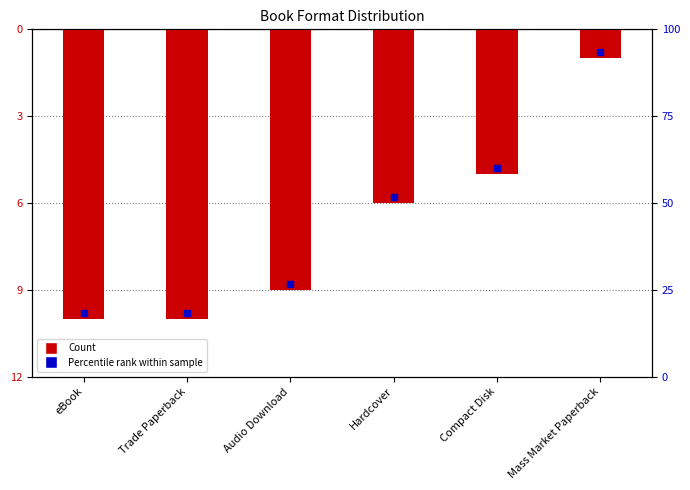

Which series contains the lowest Y value?

Count